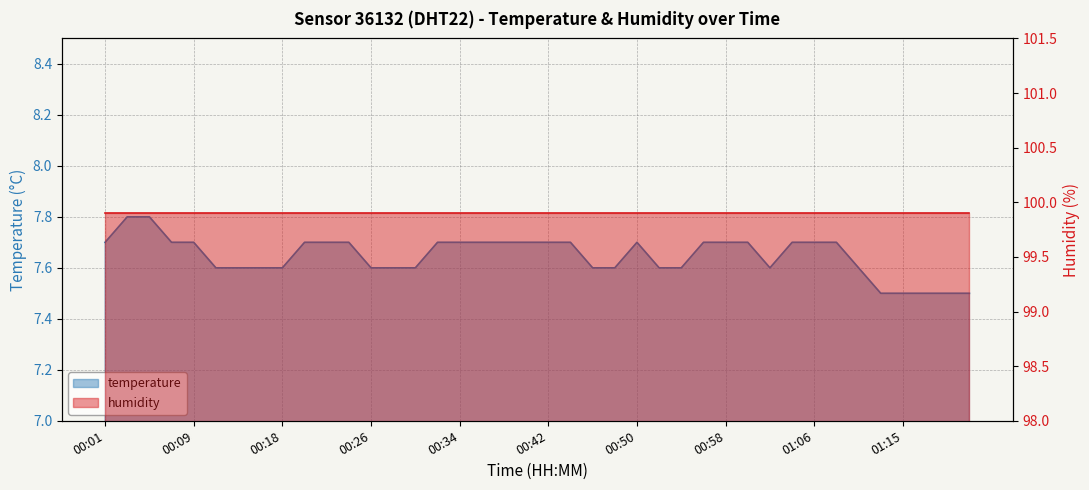

What is the average value?

7.6